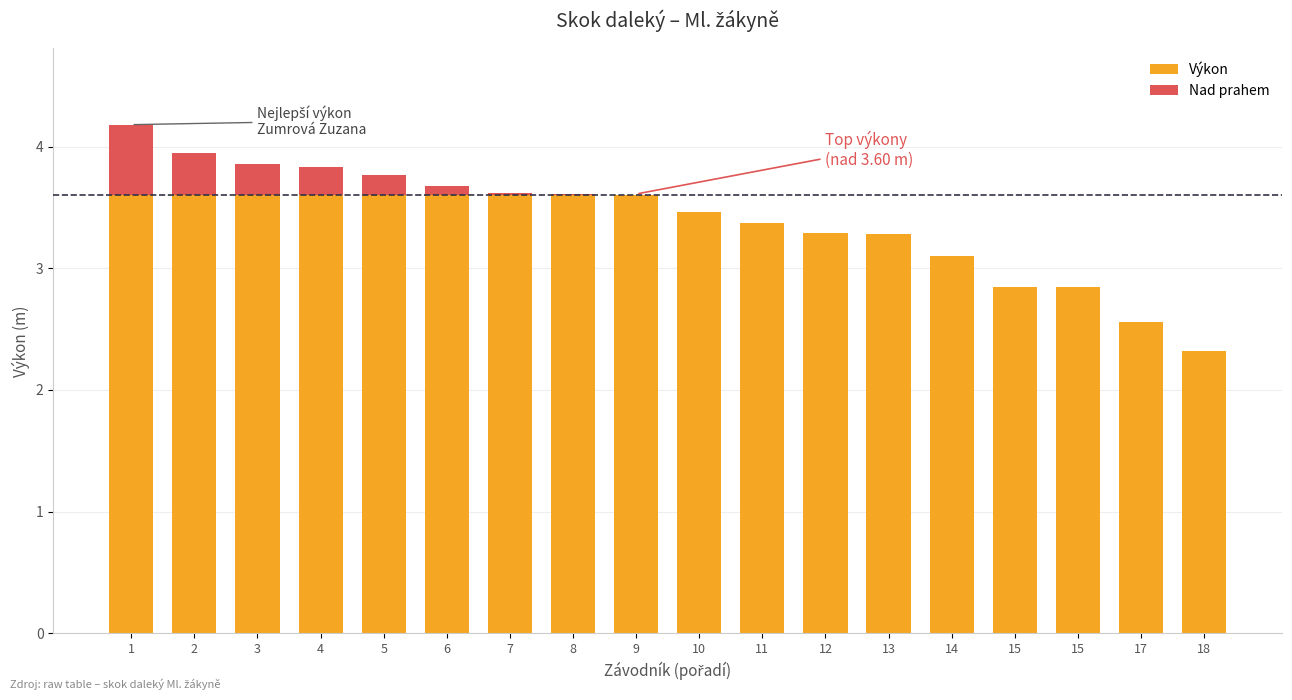

Which series has the largest range (max minus min)?

Výkon